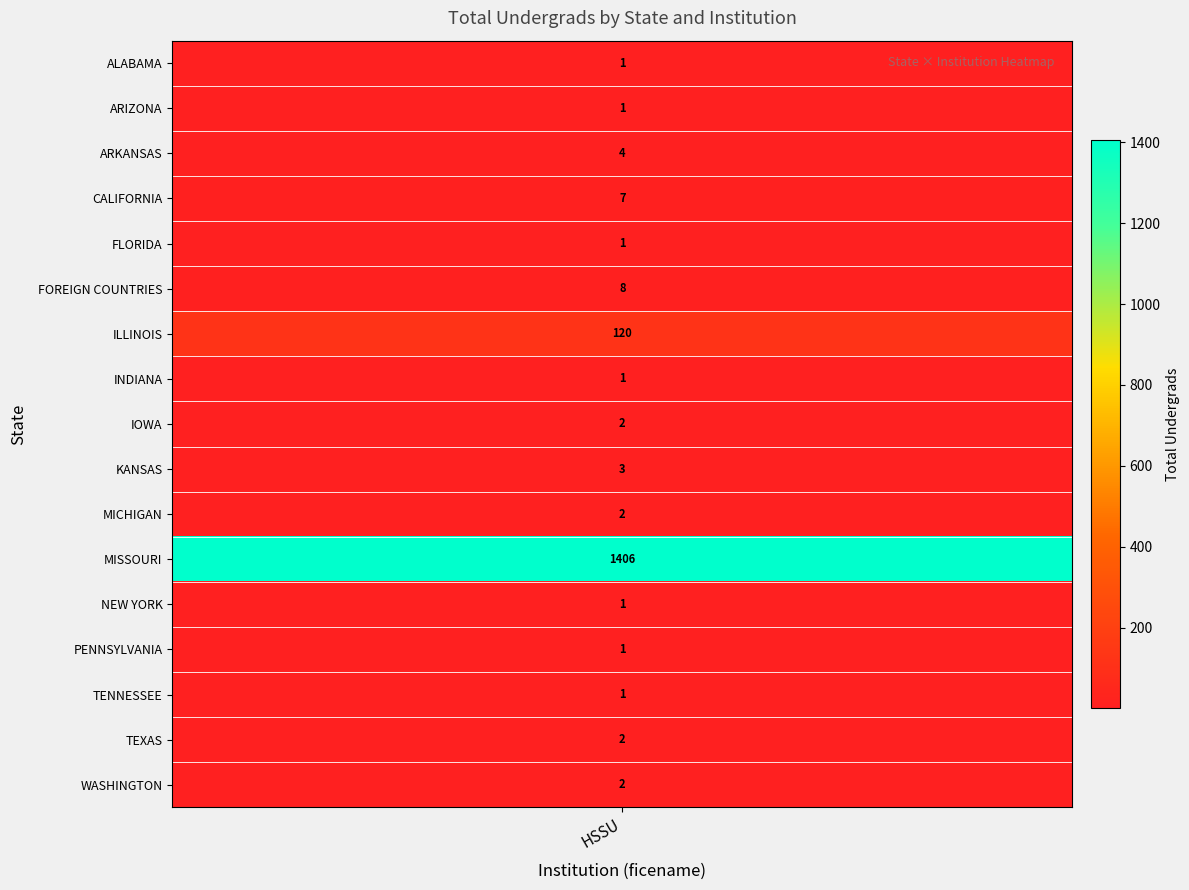

What is the difference between the second highest and minimum values?

119